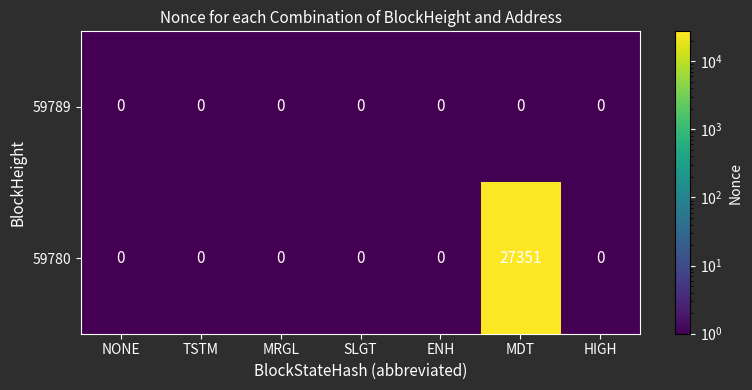

Which category has the highest value across all series?

MDT